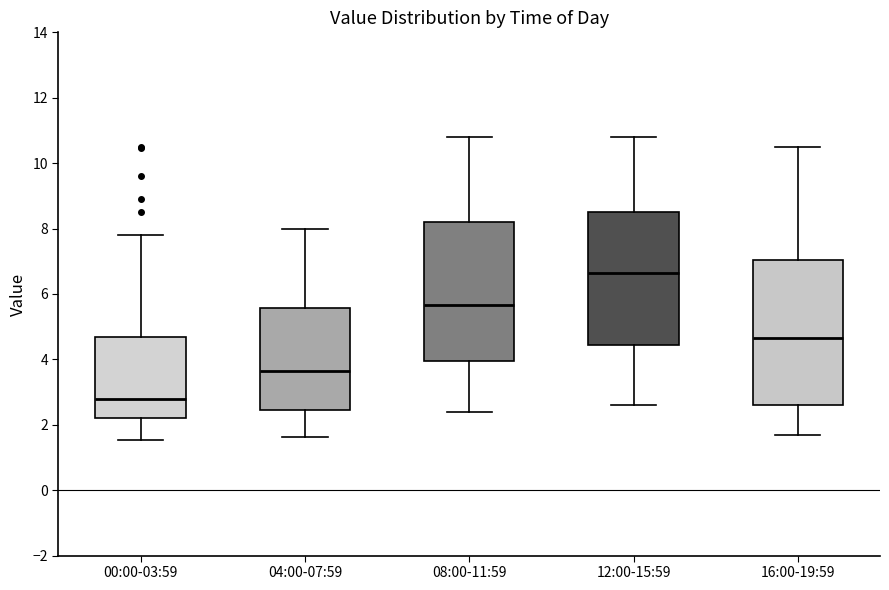

Where is the upper edge of the box for 16:00-19:59 on the y-axis? The values are not printed on the chart, so give them approximately, as read against the axis.

7.0